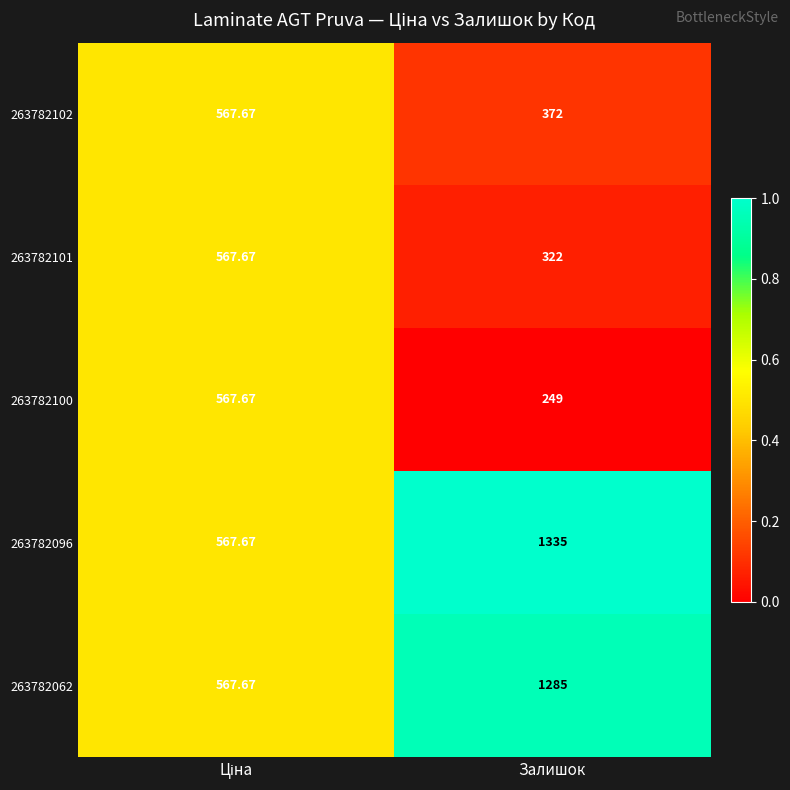

At which category is the sum across all series the highest?

Залишок